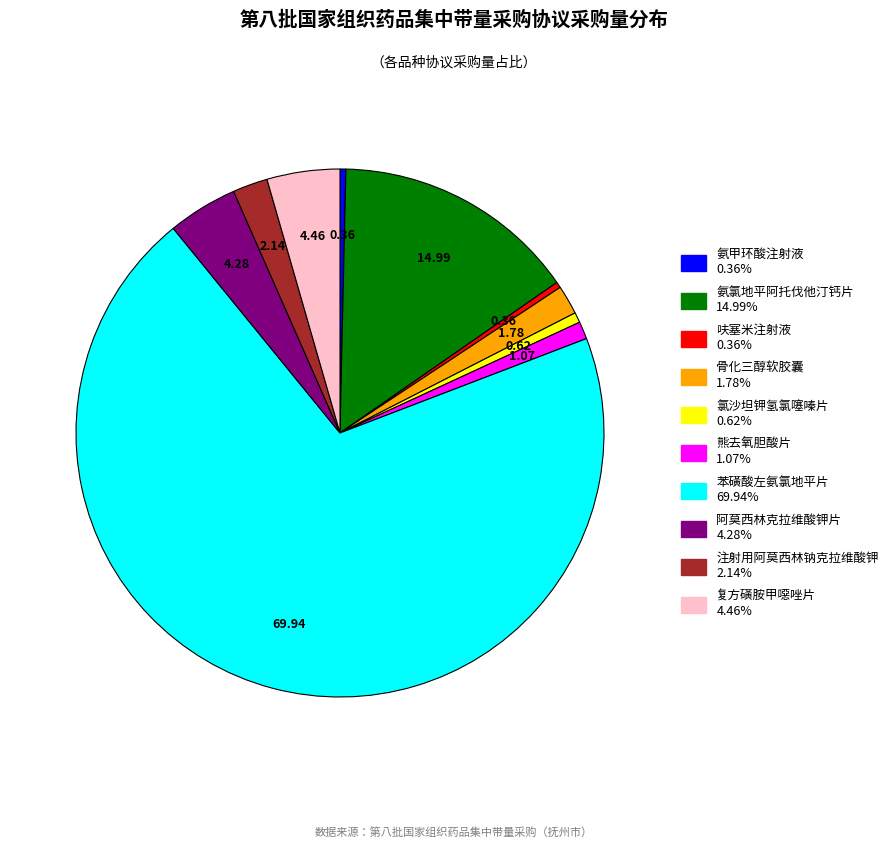

Is there any slice that represents more than half of the pie?

Yes